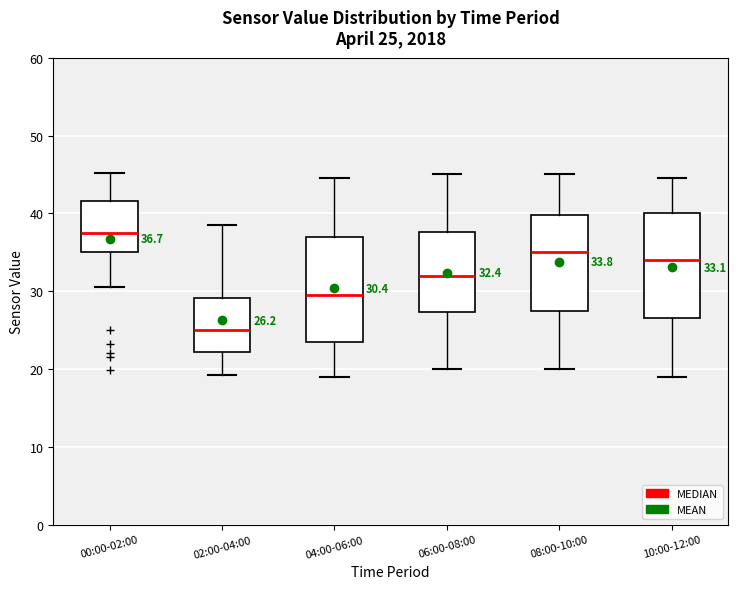

Which box's median line is the highest?

00:00-02:00